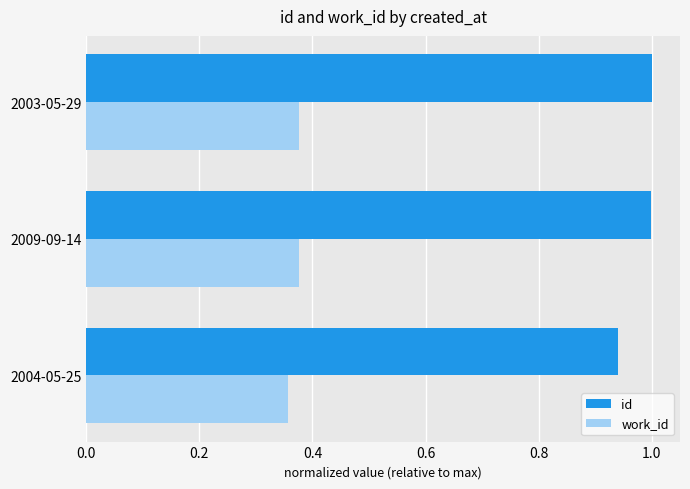

How many work_id values are between 0 and 1?

3